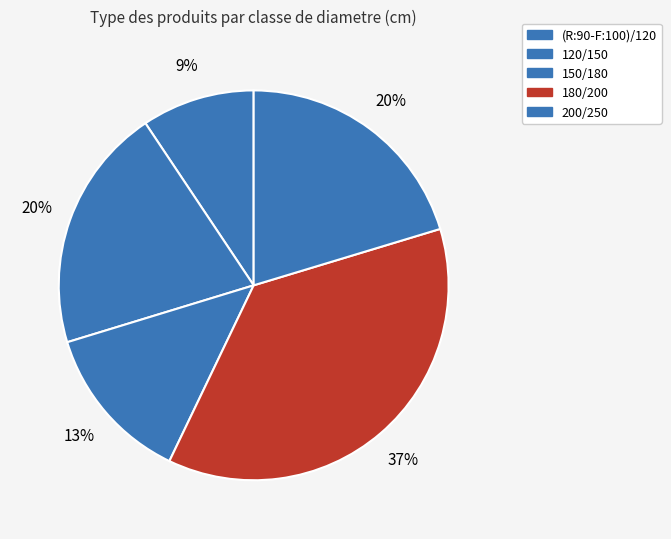

What is the ratio of the value at 150/180 to the value at 200/250?

0.6